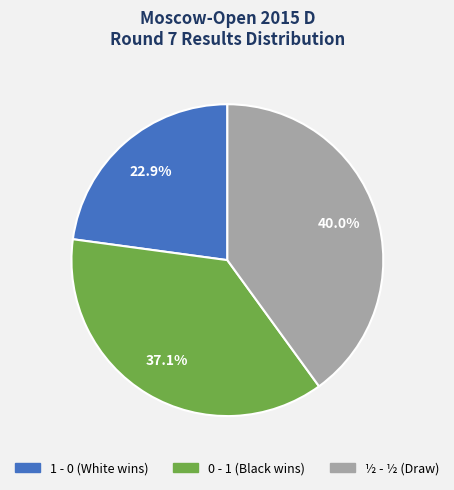

Count the number of slices in the pie.

3